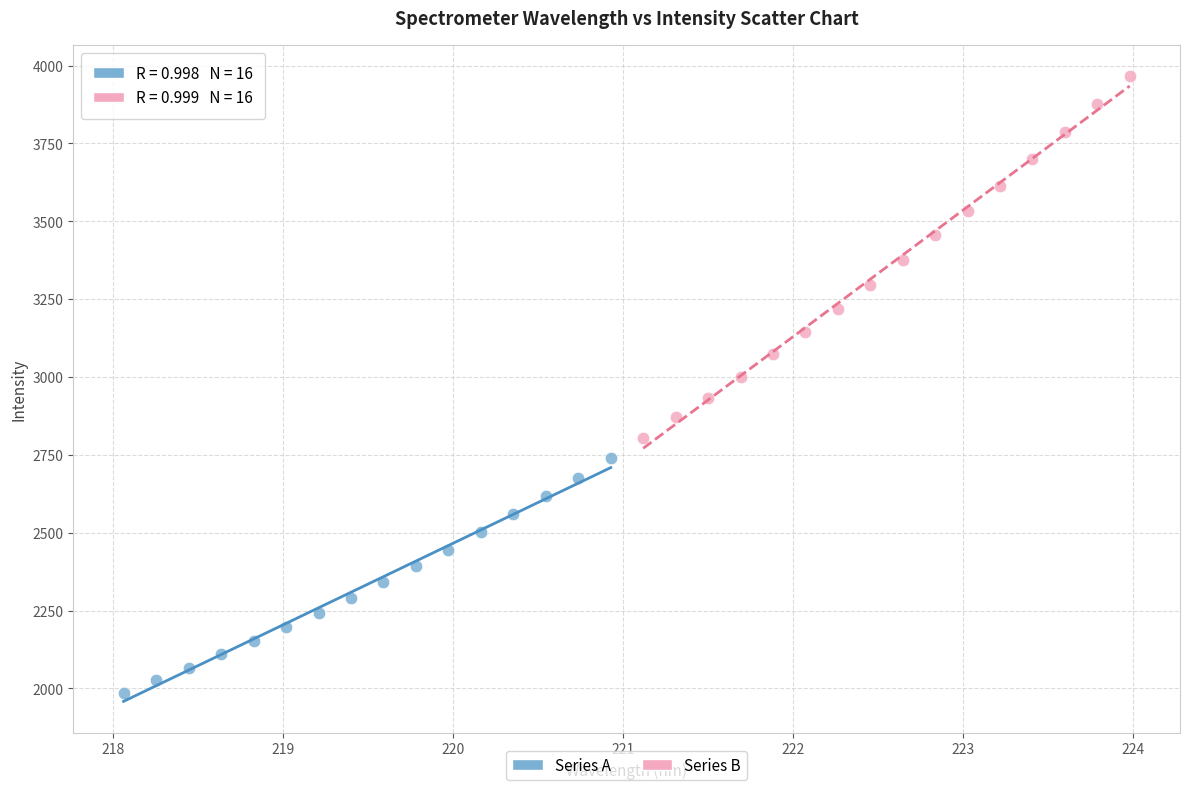

Which series has the widest spread of Y values?

Series B